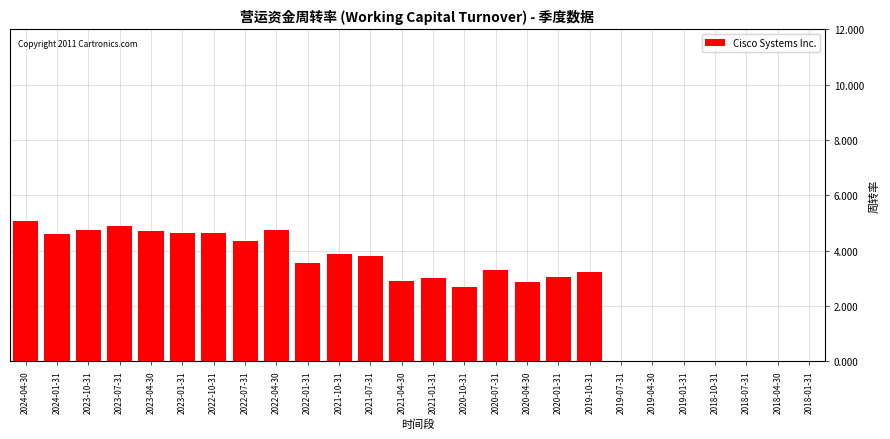

Reading right to left, extract all data points from this chart.

2018-01-31=0.0	2018-04-30=0.0	2018-07-31=0.0	2018-10-31=0.0	2019-01-31=0.0	2019-04-30=0.0	2019-07-31=0.0	2019-10-31=3.2	2020-01-31=3.0	2020-04-30=2.9	2020-07-31=3.3	2020-10-31=2.7	2021-01-31=3.0	2021-04-30=2.9	2021-07-31=3.8	2021-10-31=3.9	2022-01-31=3.5	2022-04-30=4.7	2022-07-31=4.4	2022-10-31=4.7	2023-01-31=4.7	2023-04-30=4.7	2023-07-31=4.9	2023-10-31=4.7	2024-01-31=4.6	2024-04-30=5.1